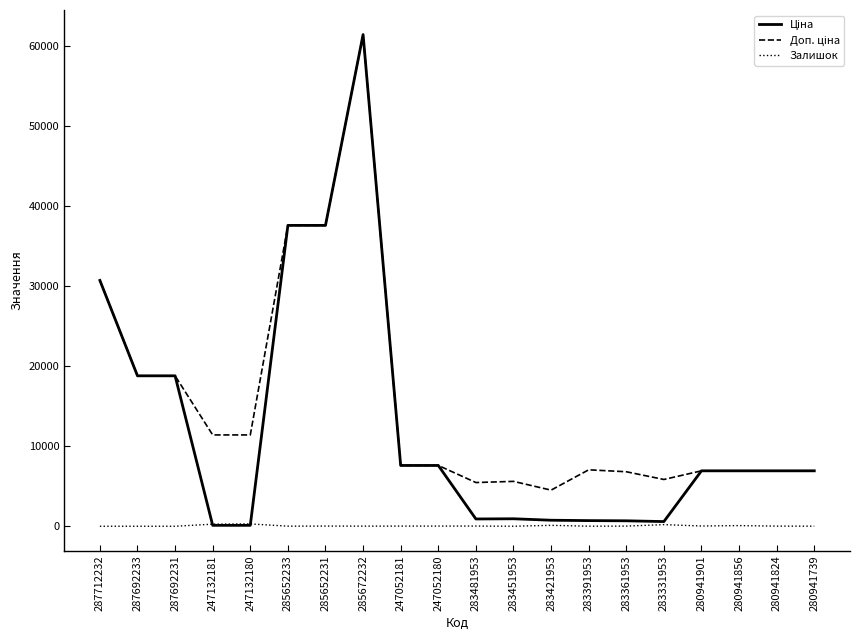

Is it true that Залишок equals 23.0 at 285652231?

True